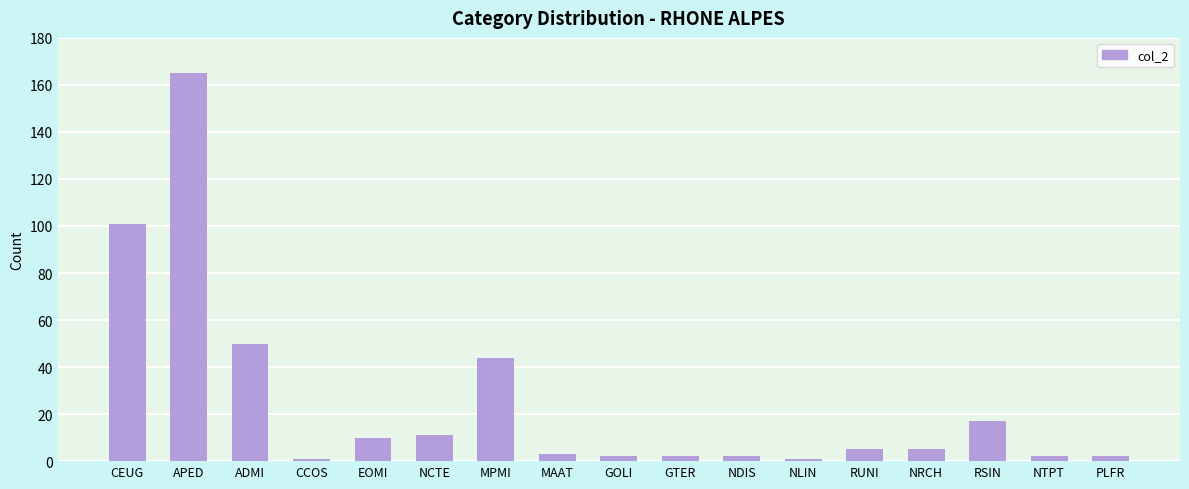

Is it true that the value at NLIN is 1?

True